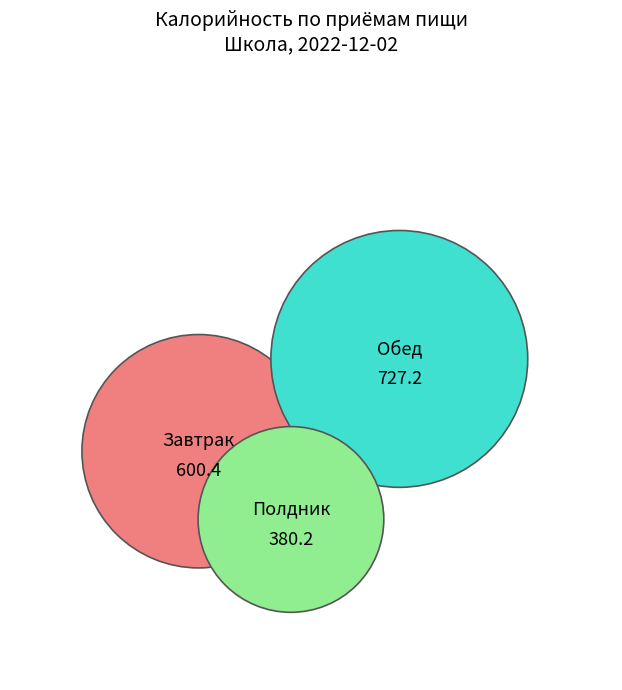

What is the smallest slice in the pie chart?

Полдник